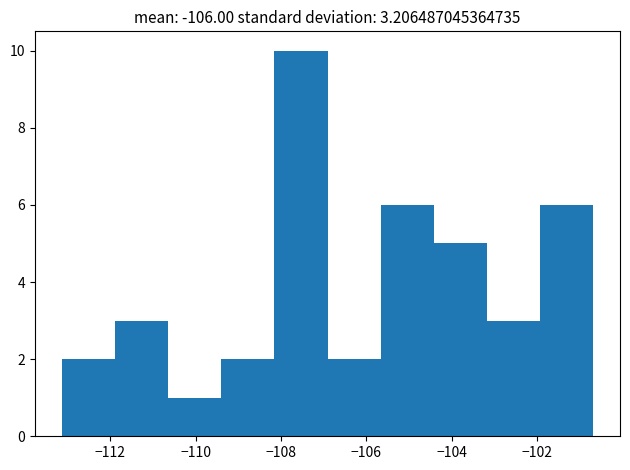

Which range on the x-axis has the tallest bar?

-108.2 to -107.0